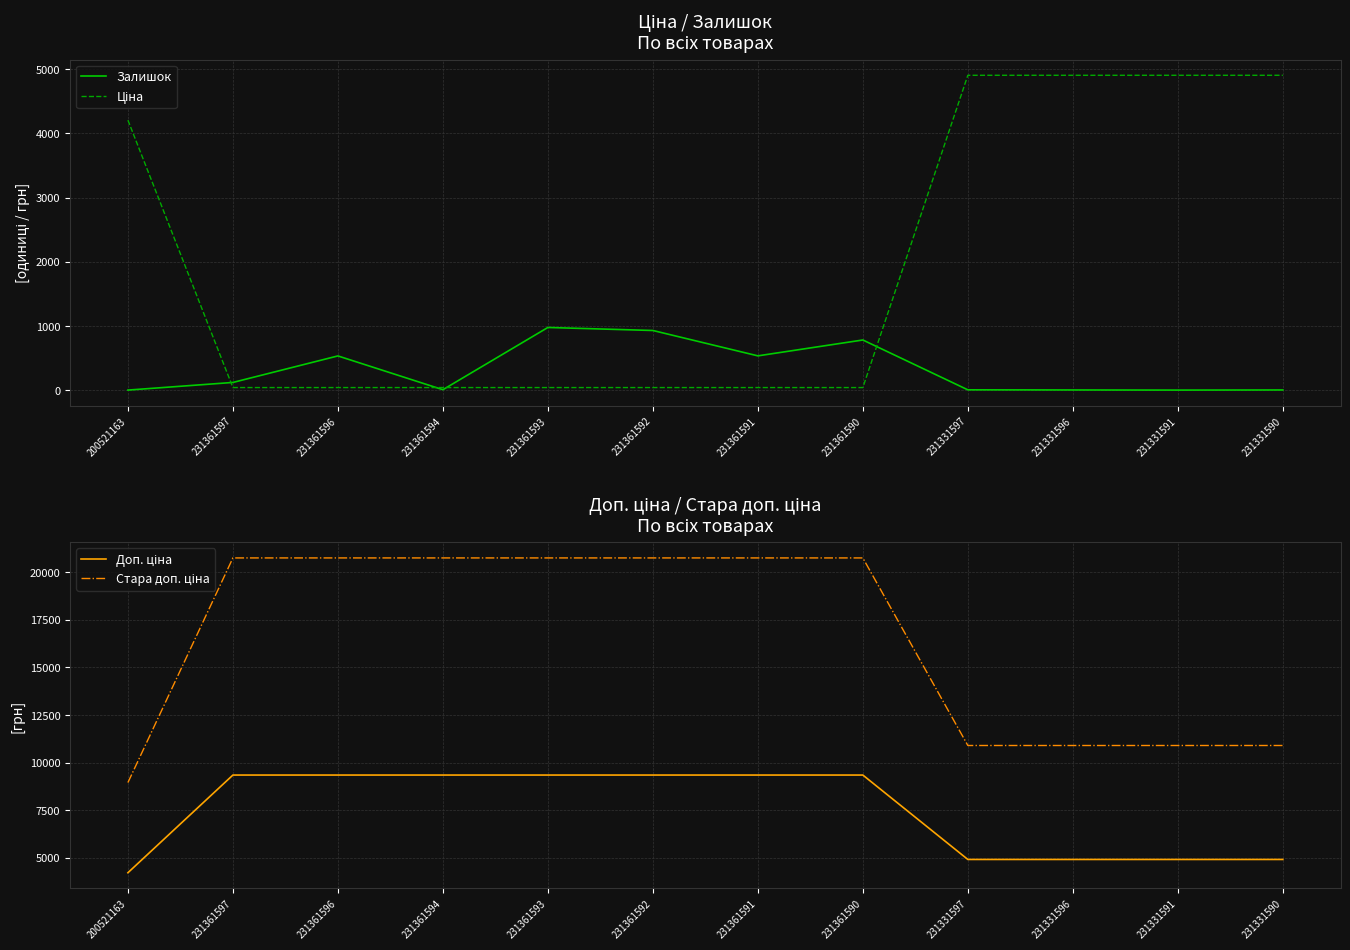

Which category has the highest value in the Залишок series?

231361593